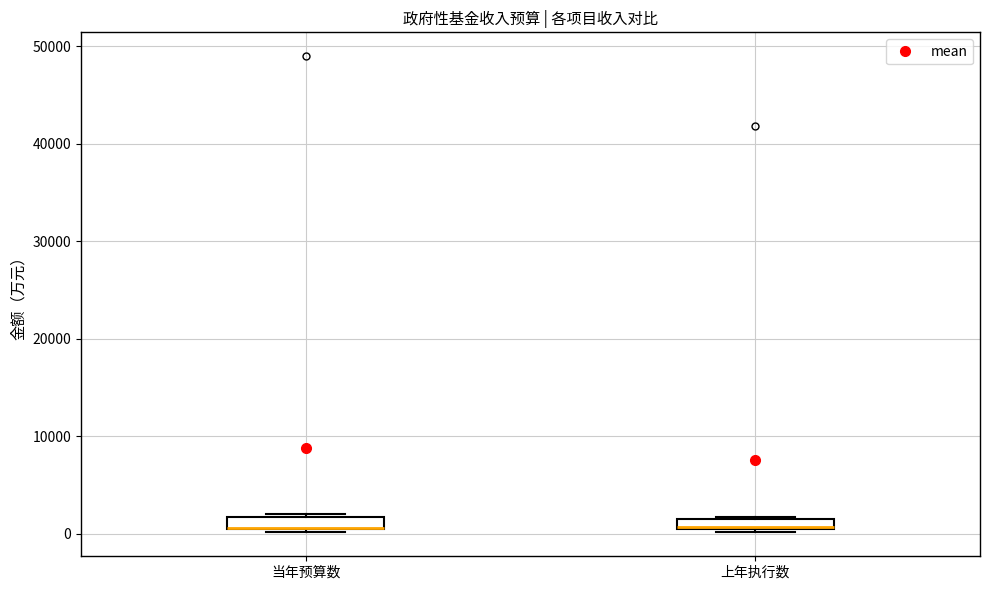

Where is the lower edge of the box for 当年预算数 on the y-axis? The values are not printed on the chart, so give them approximately, as read against the axis.

1000